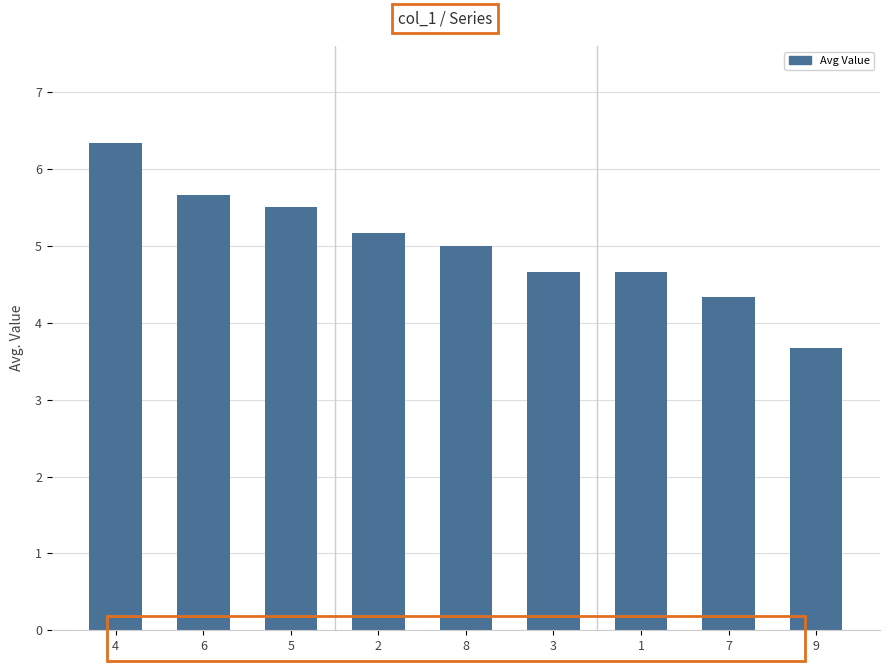

Reading left to right, list all the values displayed in this chart.

4=6.3	6=5.7	5=5.5	2=5.2	8=5.0	3=4.7	1=4.7	7=4.3	9=3.7